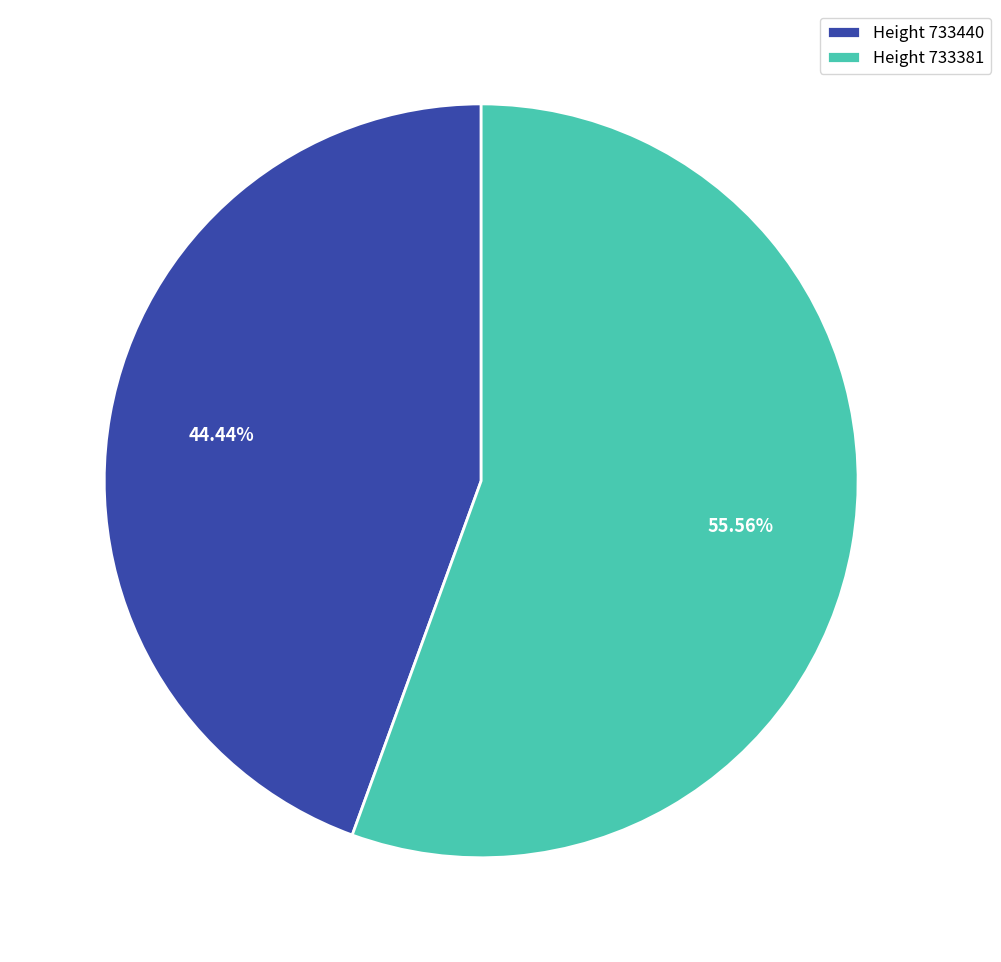

Count the number of slices in the pie.

2